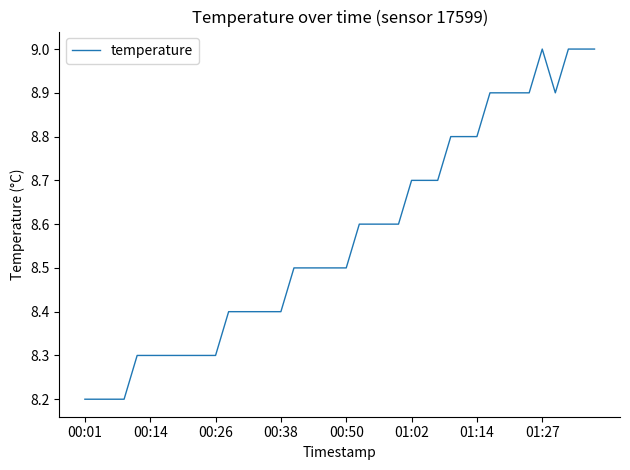

What is the minimum value shown in the chart?

8.2